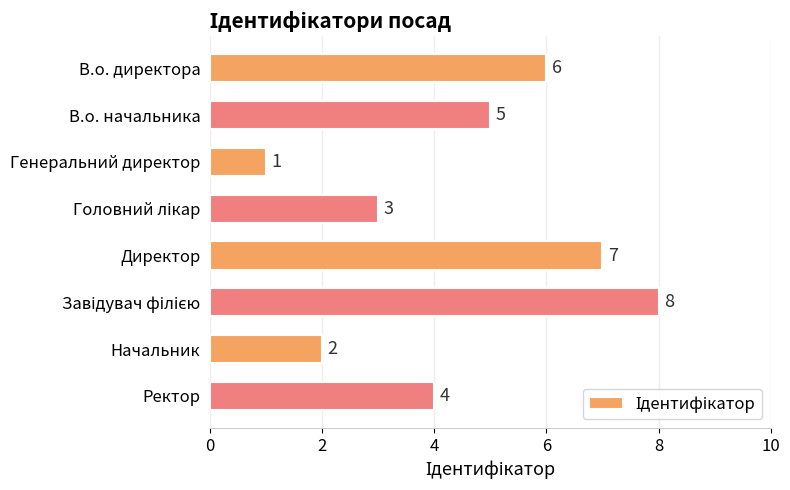

What is the change in value from Директор to Ректор?

-3